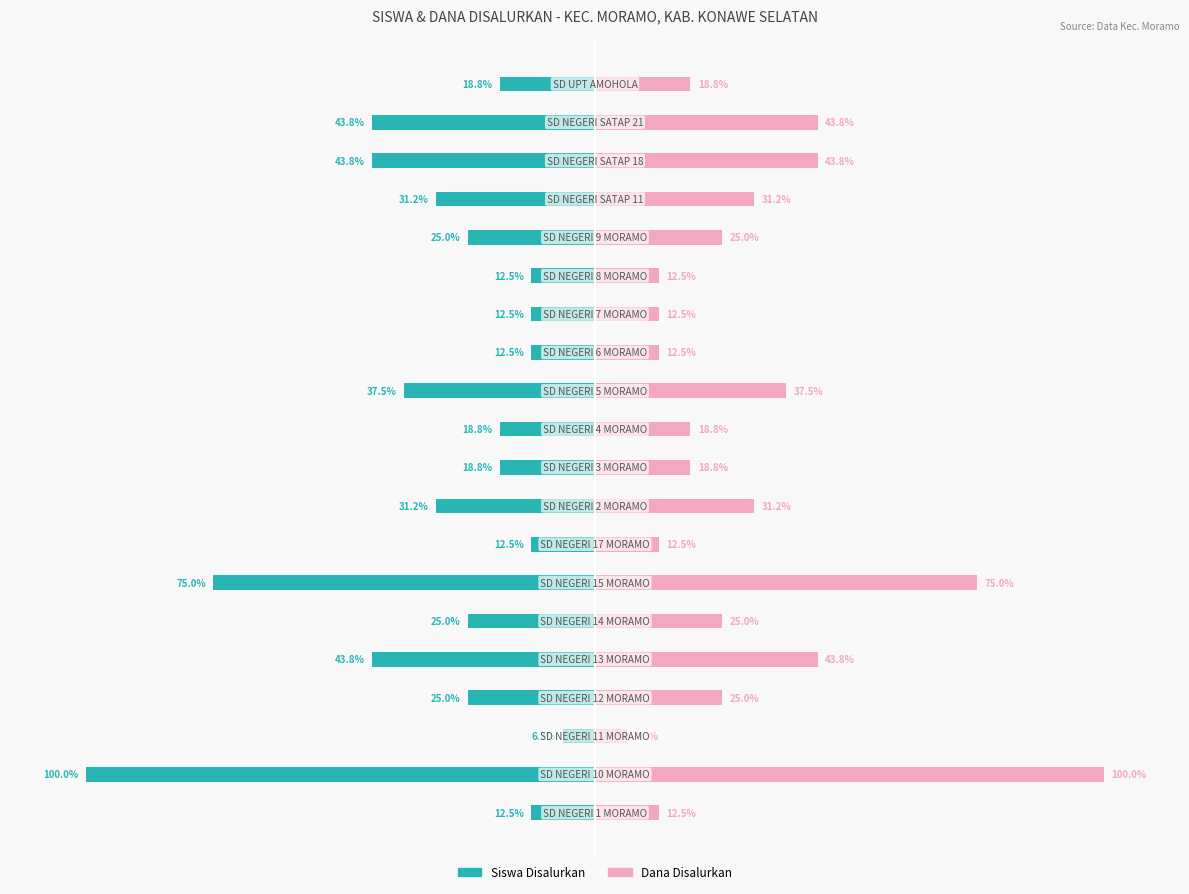

Which series has the widest spread of values?

Siswa Disalurkan